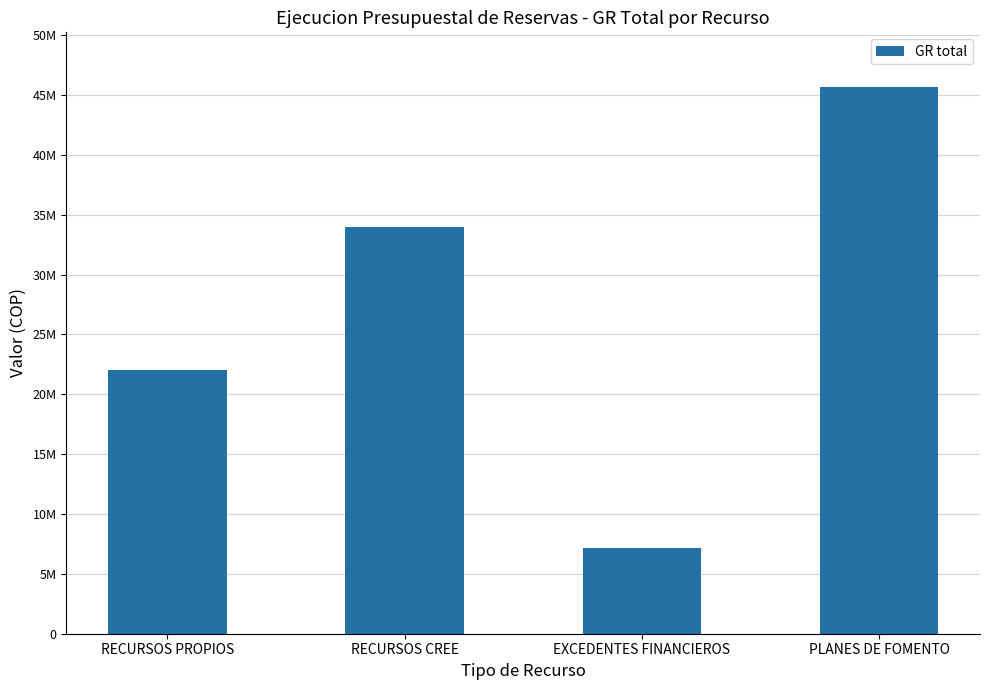

The chart shows a value of 22015700 at RECURSOS PROPIOS. True or false?

True